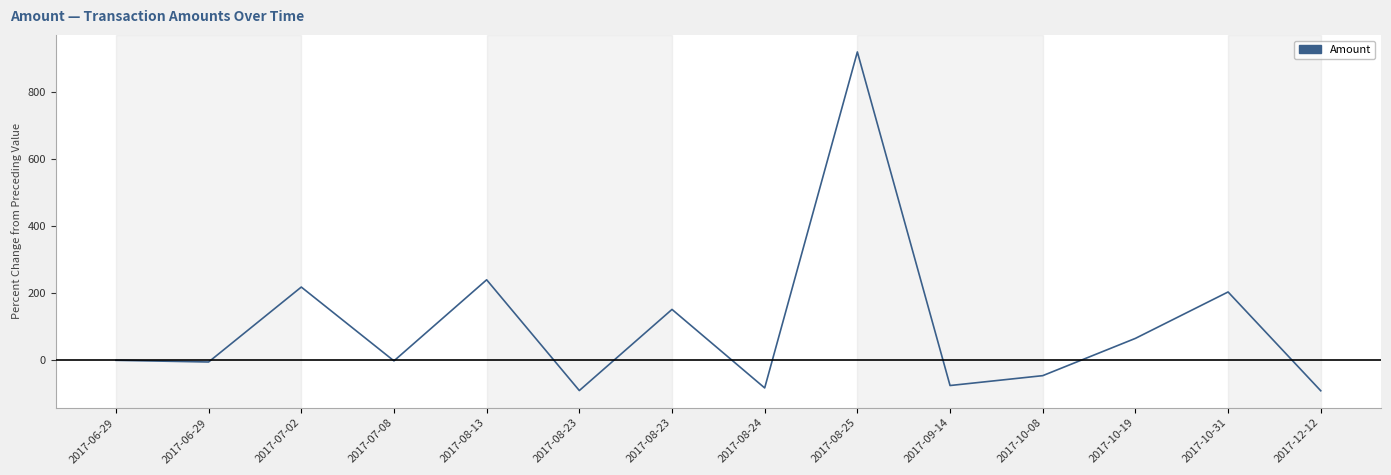

What is the change in value from 2017-06-29 to 2017-10-08?

-45.7